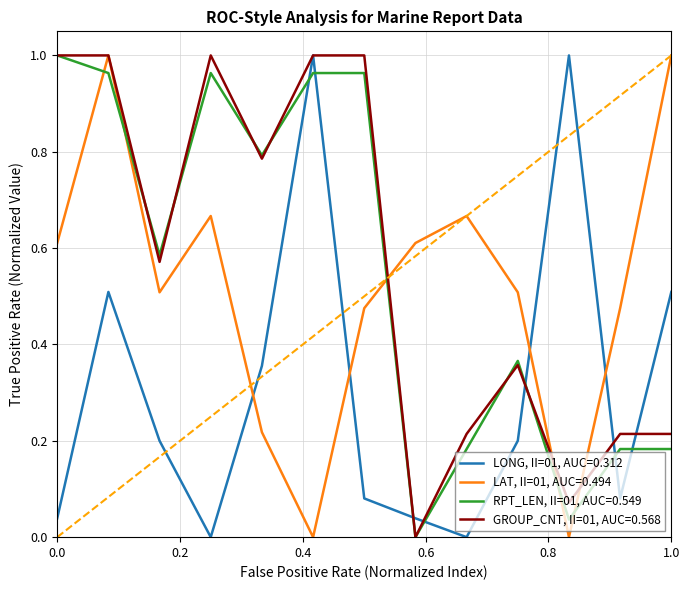

How many lines are shown in the chart?

4